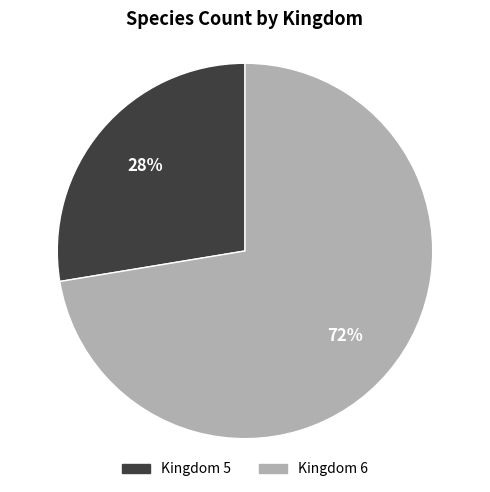

Is there a majority slice in this chart?

Yes